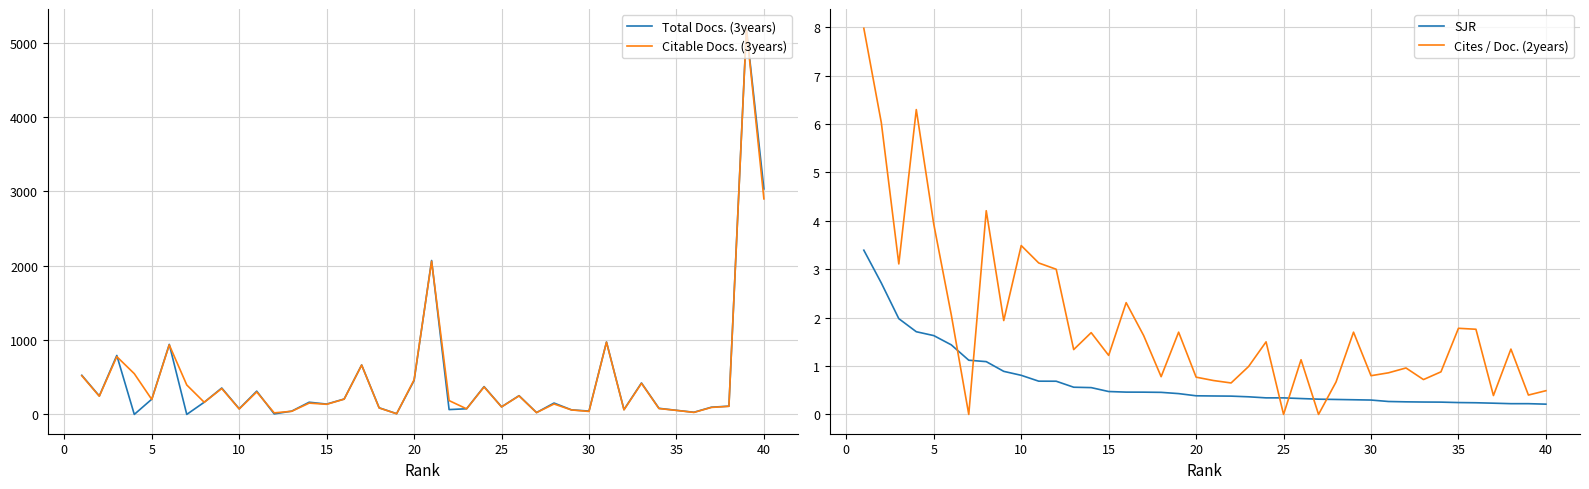

Which series has the largest range (max minus min)?

Total Docs. (3years)